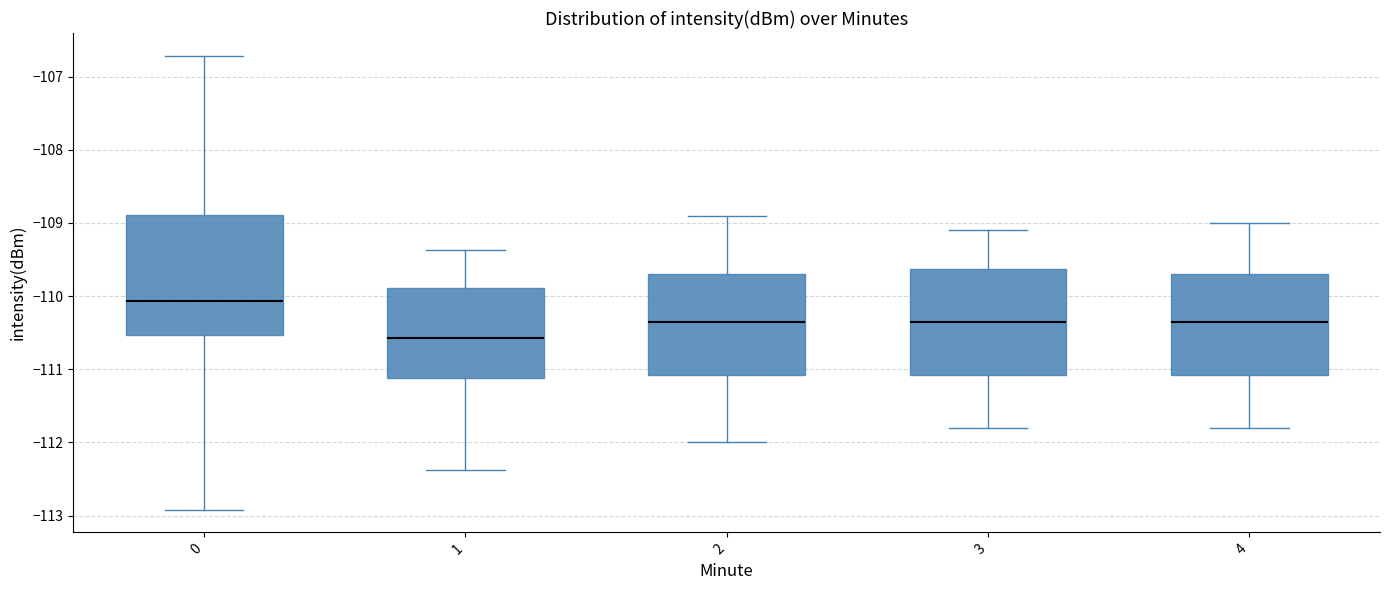

Which box's median line is the lowest?

1